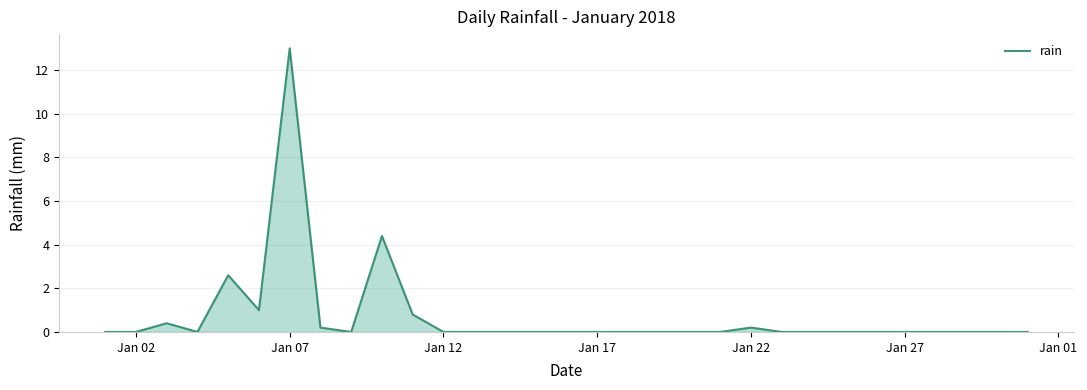

What is the difference between the maximum and minimum values?

13.0